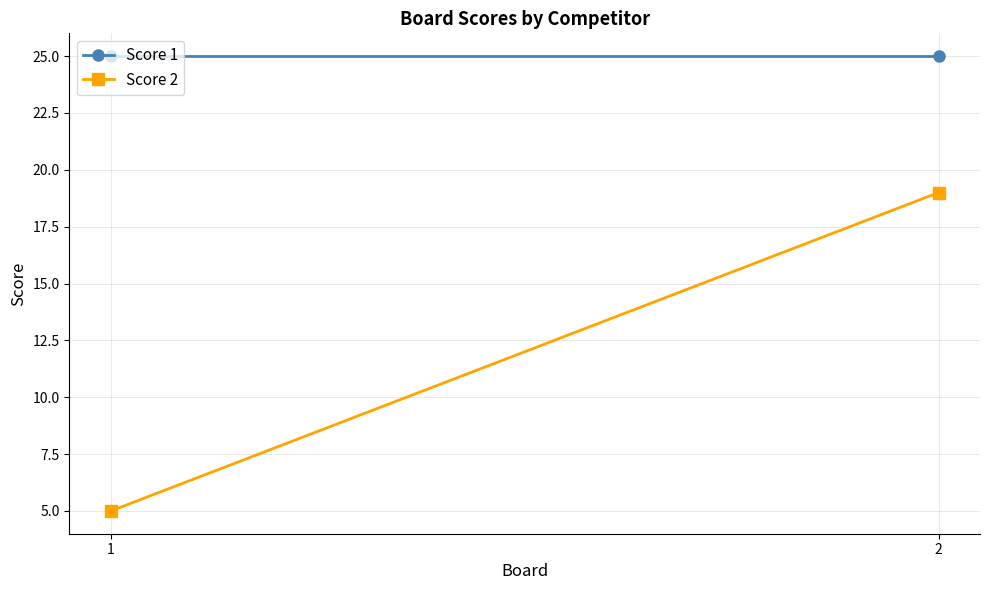

Read the Score 1 value at 2.

25